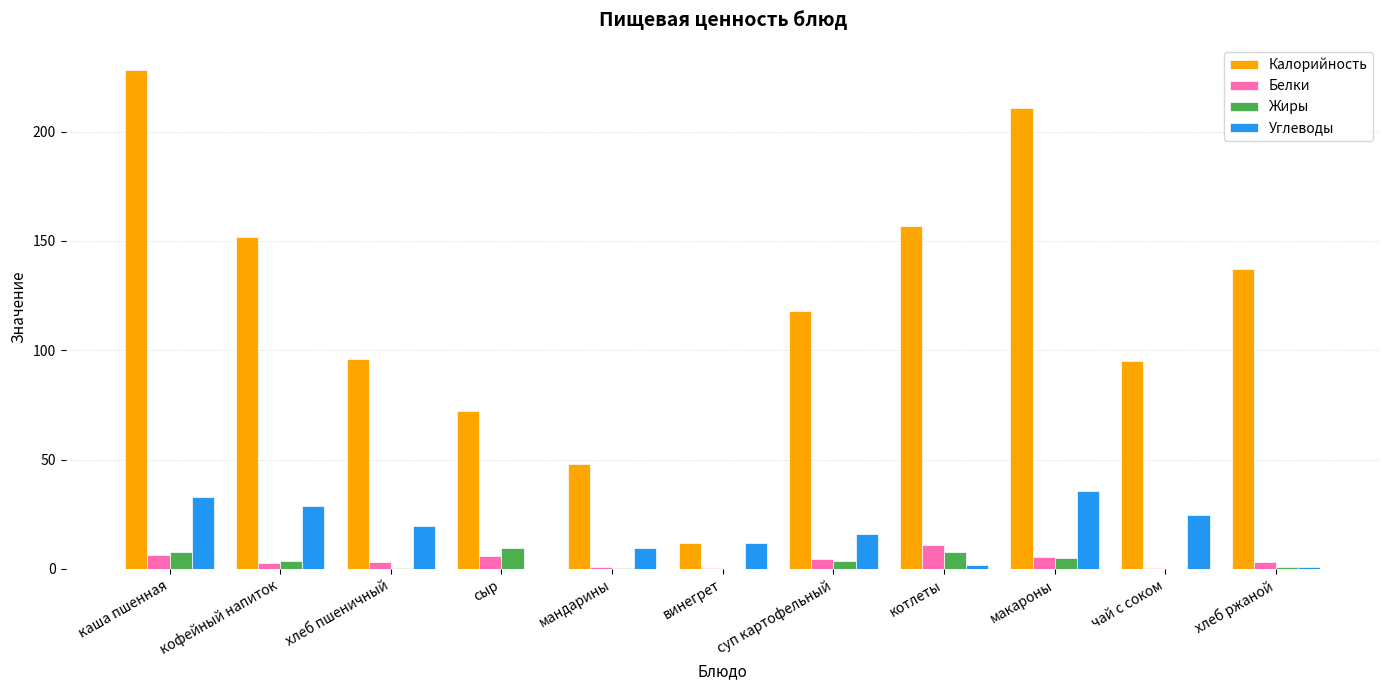

Which label corresponds to the largest value in the chart?

каша пшенная